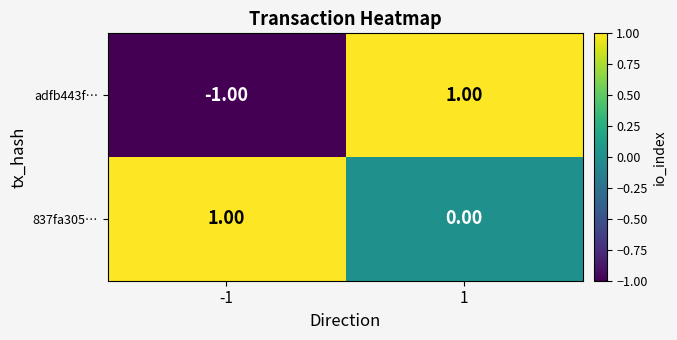

How many data points does each series have?

2